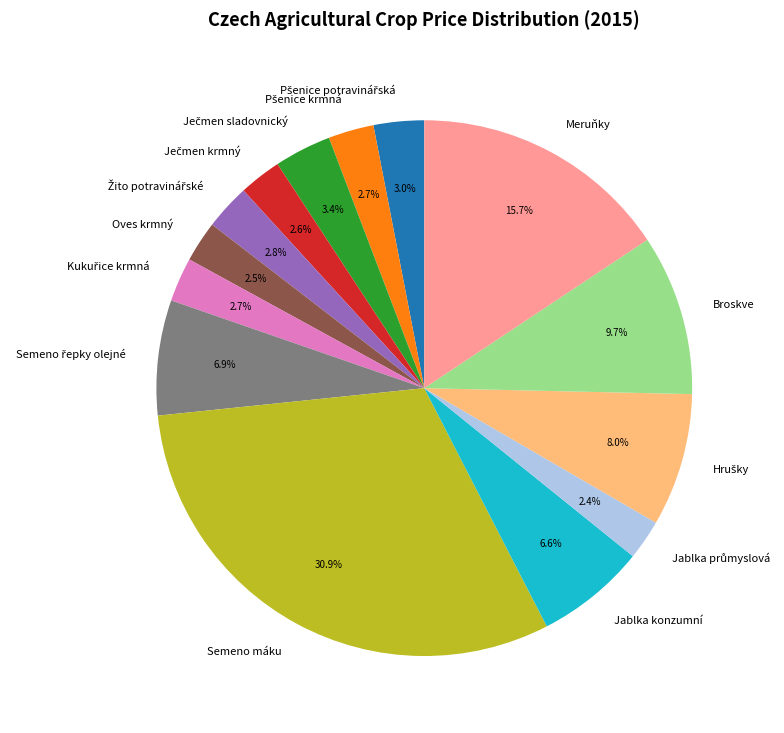

Is there any slice that represents more than half of the pie?

No